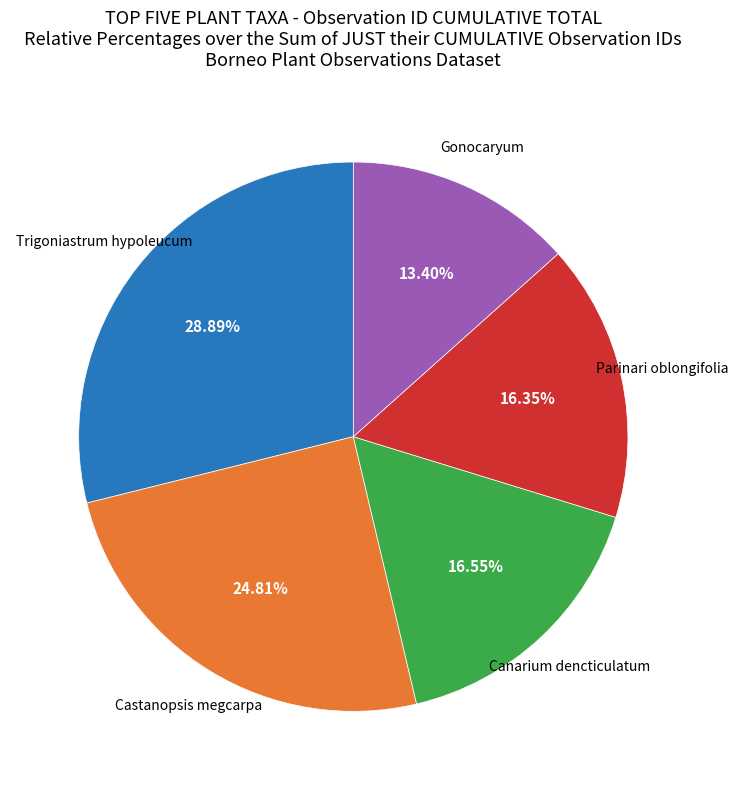

Does any single category account for the majority?

No